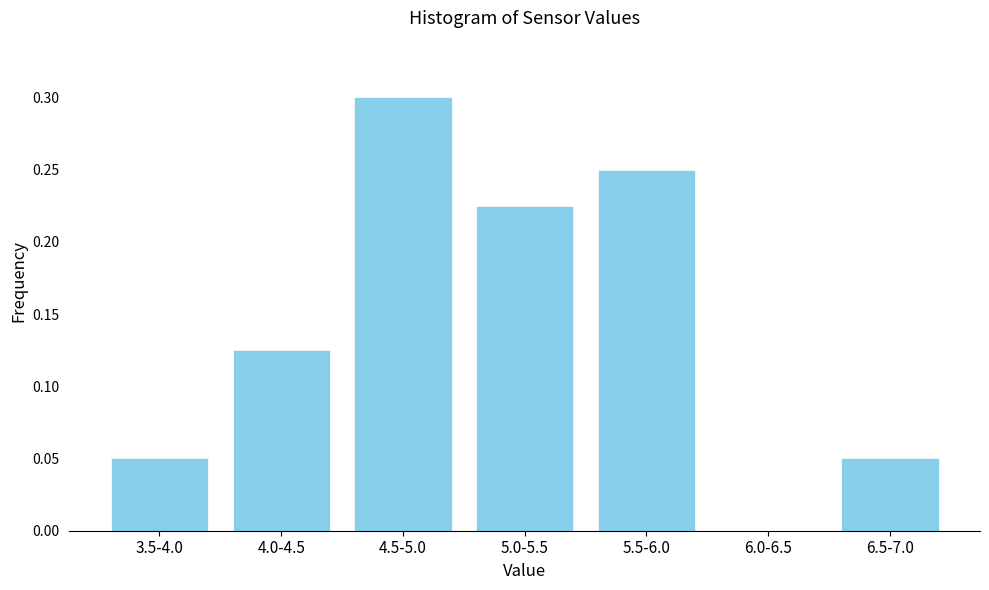

The chart shows a value of 0.3 at 4.5-5.0. True or false?

True